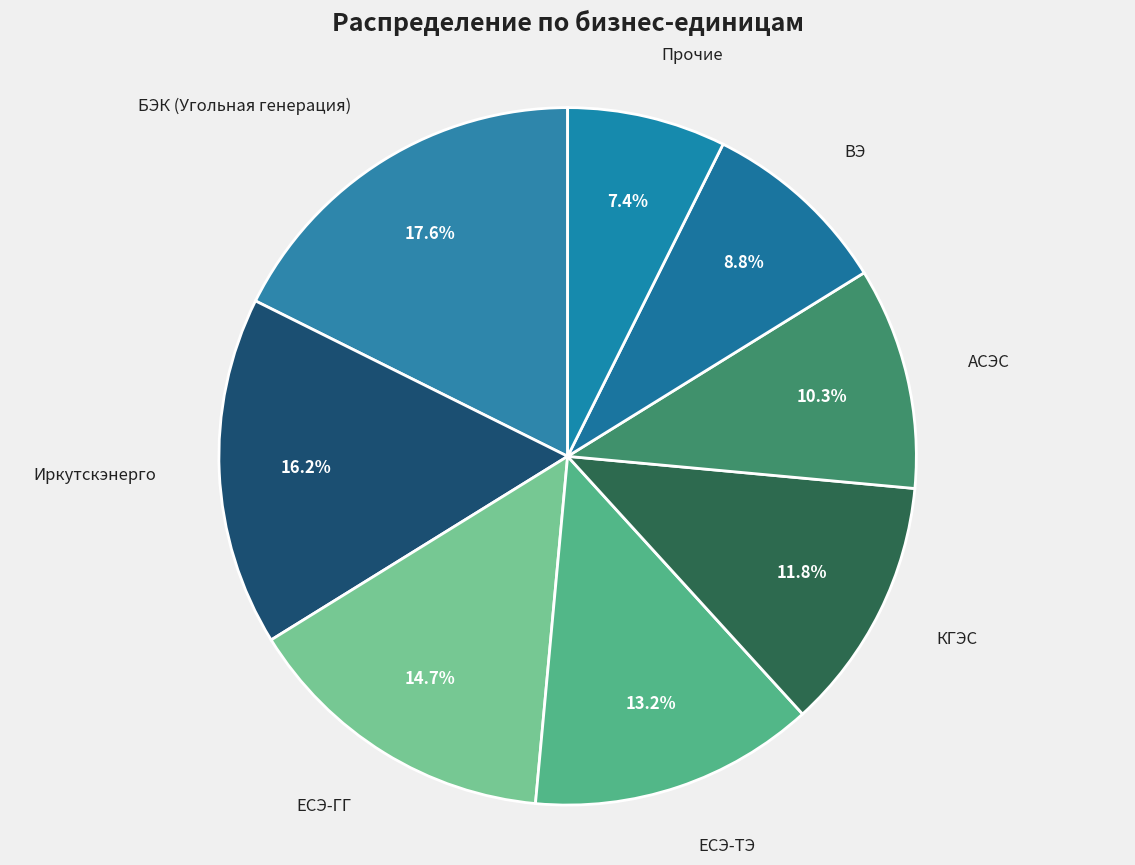

How many segments does this pie chart have?

8